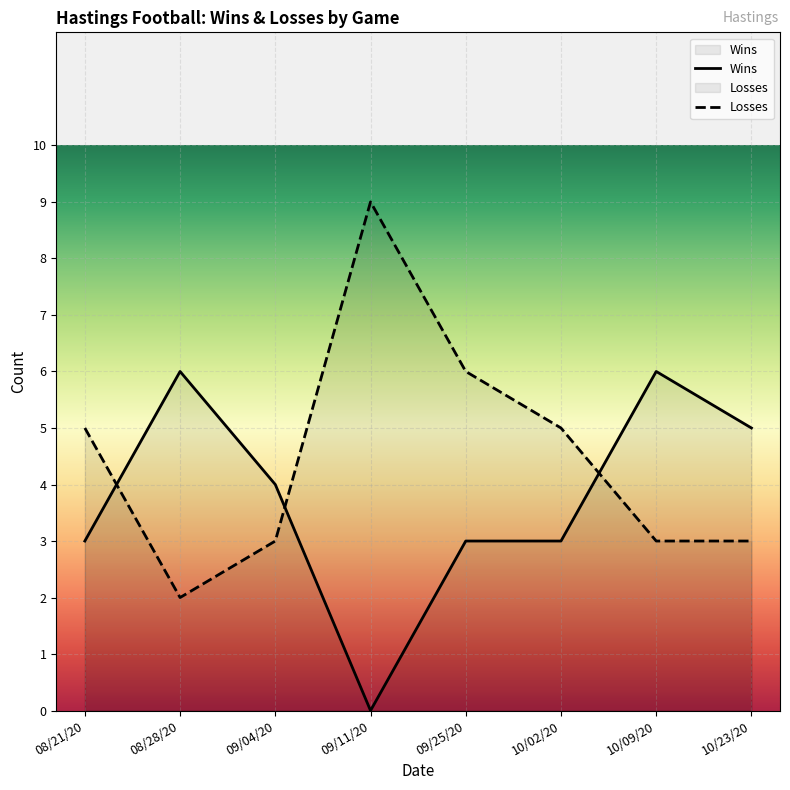

Reading left to right, extract all data points from this chart.

Wins: 08/21/20=3	08/28/20=6	09/04/20=4	09/11/20=0	09/25/20=3	10/02/20=3	10/09/20=6	10/23/20=5
Losses: 08/21/20=5	08/28/20=2	09/04/20=3	09/11/20=9	09/25/20=6	10/02/20=5	10/09/20=3	10/23/20=3